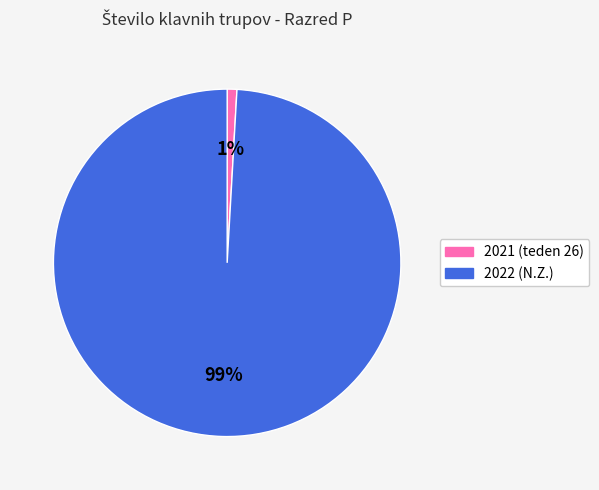

Is there a majority slice in this chart?

Yes